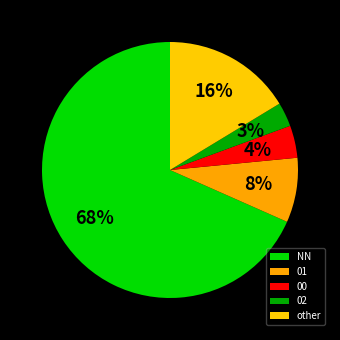

Does 02 represent more than half of the total?

No